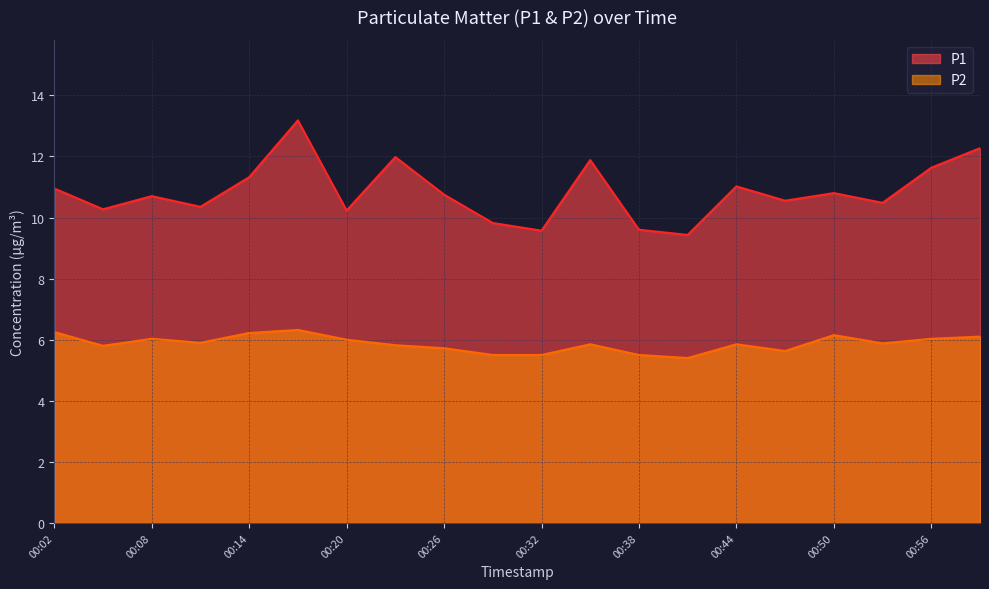

Reading right to left, what are all the values shown in this chart?

P1: 12.3	11.6	10.5	10.8	10.6	11.0	9.4	9.6	11.9	9.6	9.8	10.8	12.0	10.2	13.2	11.3	10.3	10.7	10.3	10.9
P2: 6.1	6.0	5.9	6.2	5.6	5.8	5.4	5.5	5.8	5.5	5.5	5.7	5.8	6.0	6.3	6.2	5.9	6.0	5.8	6.2